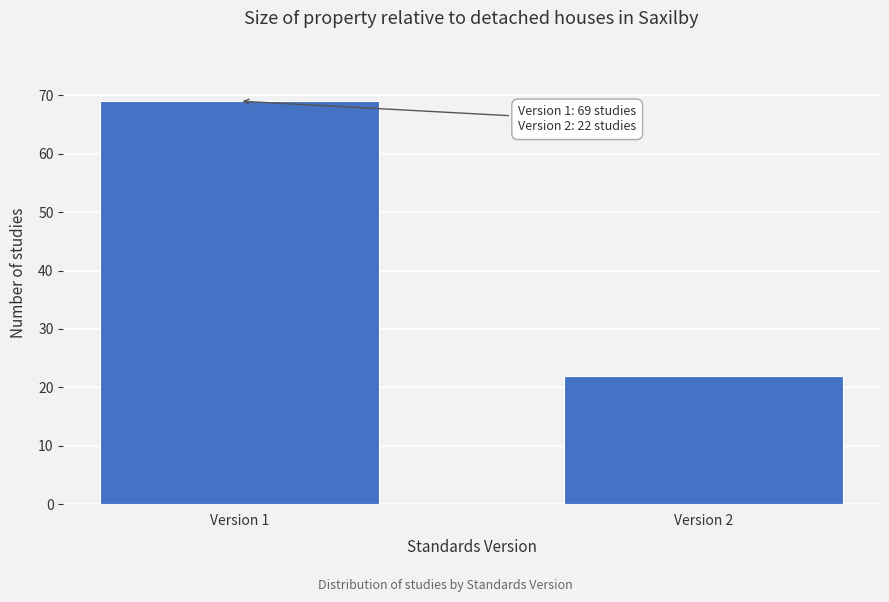

Reading left to right, transcribe all the data shown in this chart.

69	22